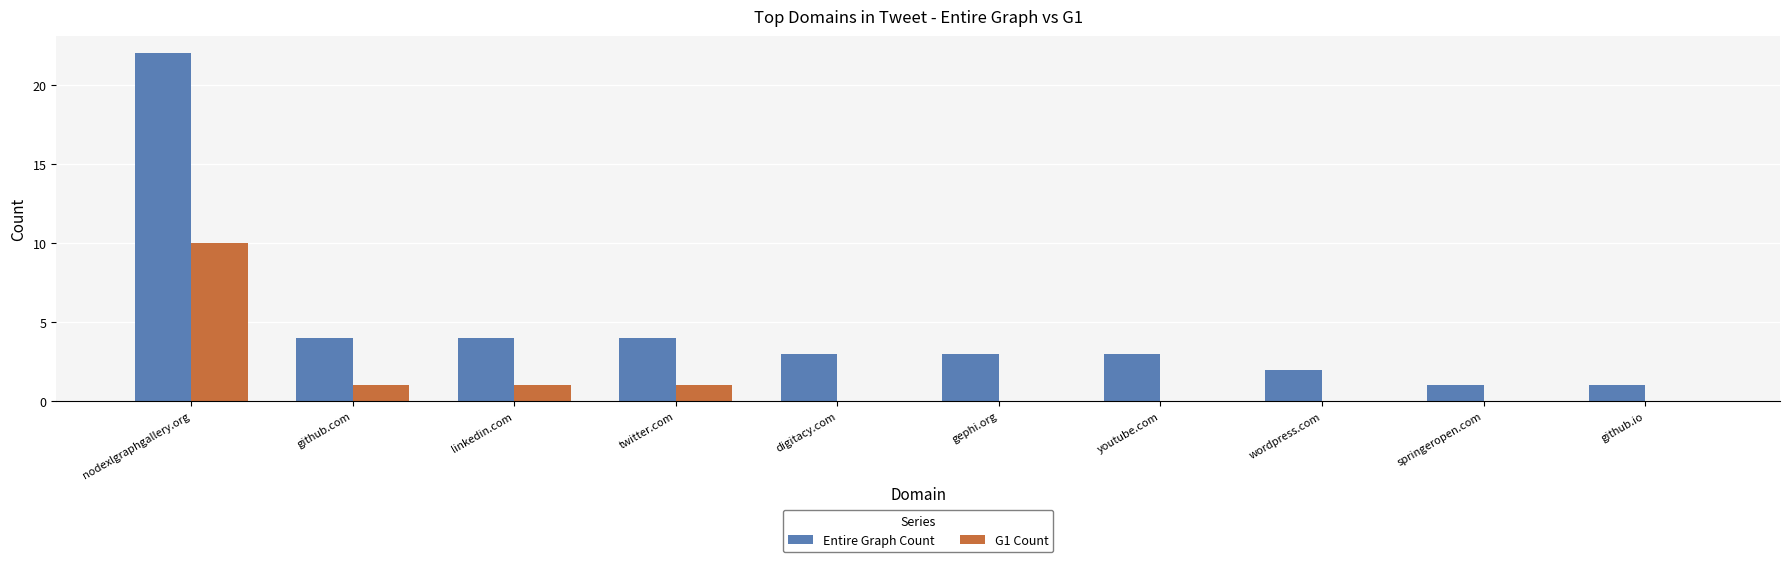

At which label does Entire Graph Count first exceed 3?

nodexlgraphgallery.org